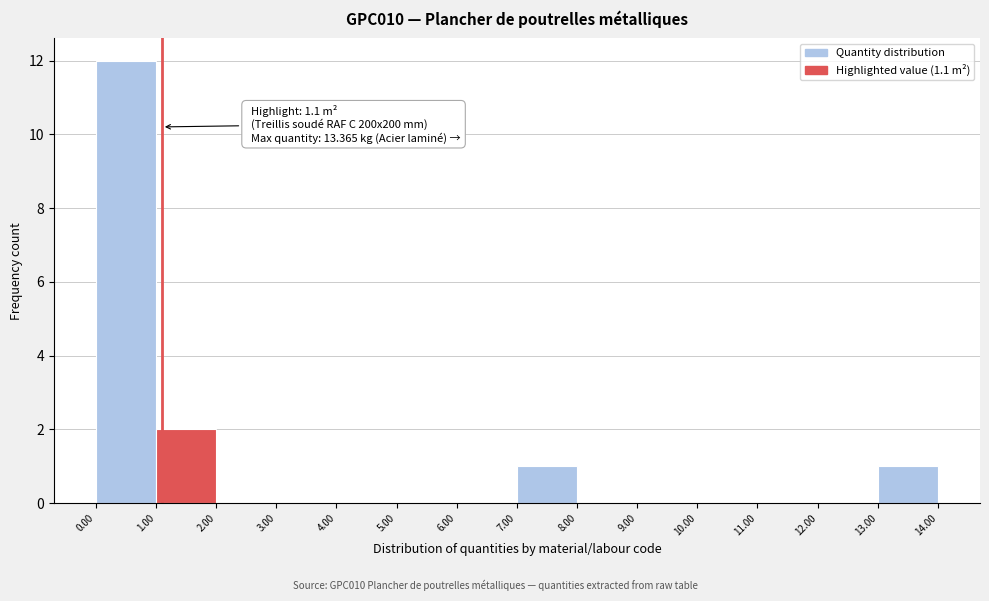

Which range on the x-axis has the tallest bar?

0.00 to 1.00